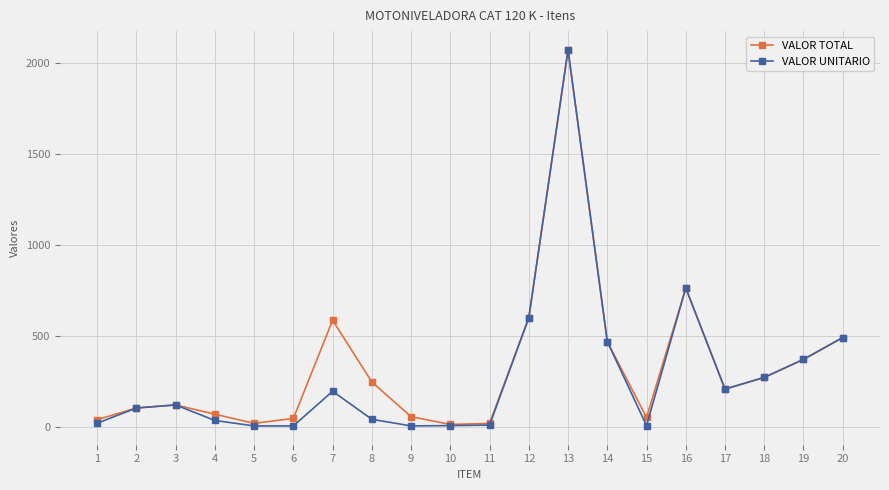

What is the greatest value displayed?

2070.0